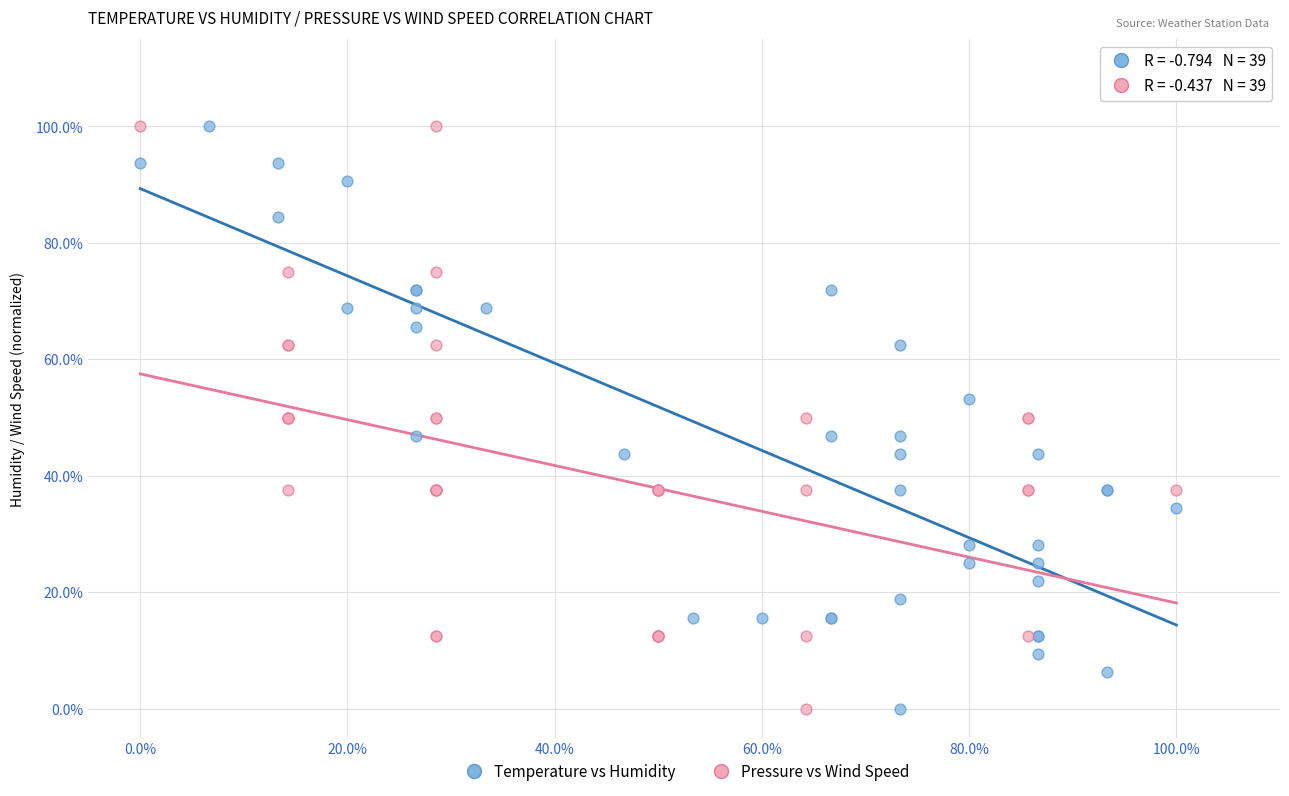

What are all the series names shown in the legend?

Temperature vs Humidity, Pressure vs Wind Speed